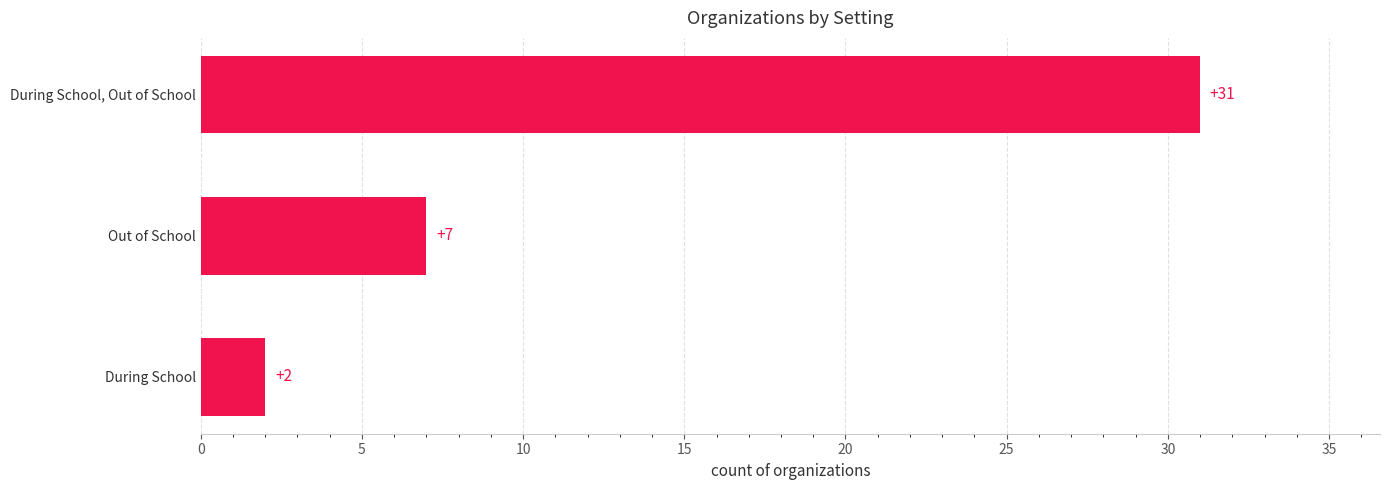

How many series are shown in this chart?

1